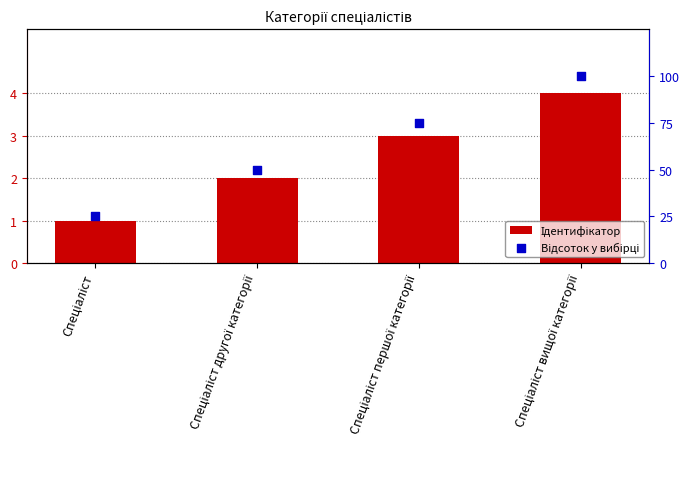

At which category is the sum across all series the highest?

Спеціаліст вищої категорії